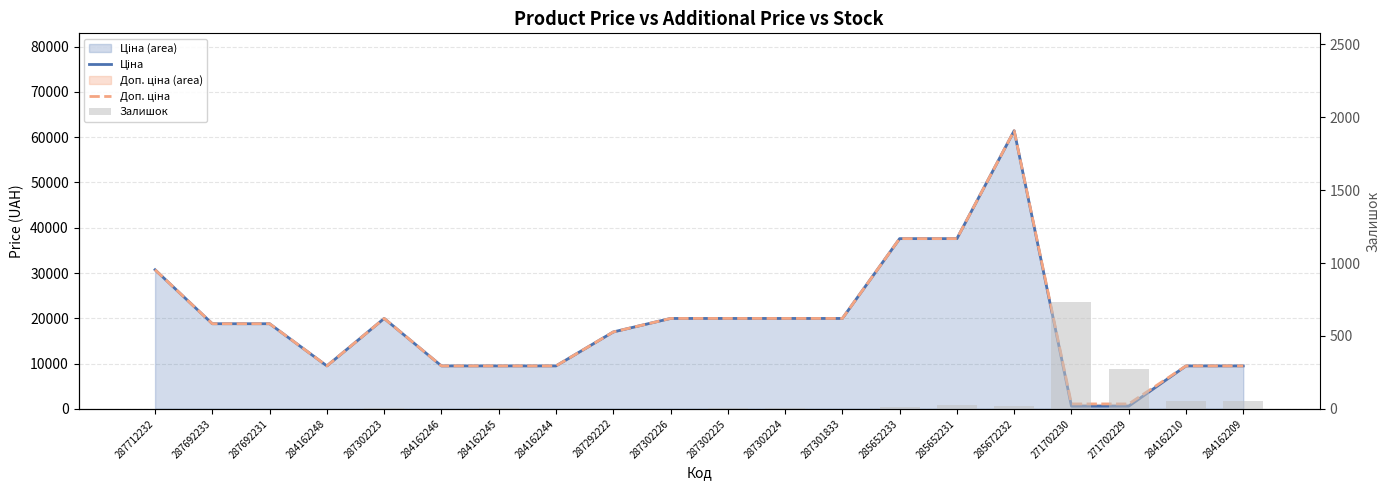

Reading left to right, list all the values displayed in this chart.

Ціна: 287712232=30717.1	287692233=18796.8	287692231=18796.8	284162248=9480.1	287302223=19964.2	284162246=9480.1	284162245=9480.1	284162244=9480.1	287292222=16976.3	287302226=19964.2	287302225=19964.2	287302224=19964.2	287301833=19964.2	285652233=37593.6	285652231=37593.6	285672232=61434.3	271702230=589.9	271702229=589.9	284162210=9480.1	284162209=9480.1
Доп. ціна: 287712232=30717.1	287692233=18796.8	287692231=18796.8	284162248=9480.1	287302223=19964.2	284162246=9480.1	284162245=9480.1	284162244=9480.1	287292222=16976.3	287302226=19964.2	287302225=19964.2	287302224=19964.2	287301833=19964.2	285652233=37593.6	285652231=37593.6	285672232=61434.3	271702230=1081.7	271702229=1081.7	284162210=9480.1	284162209=9480.1
Залишок: 287712232=0.0	287692233=0.0	287692231=0.0	284162248=0.0	287302223=7.0	284162246=0.0	284162245=8.0	284162244=2.0	287292222=2.0	287302226=0.0	287302225=5.0	287302224=3.0	287301833=0.0	285652233=13.0	285652231=23.0	285672232=16.0	271702230=736.0	271702229=273.0	284162210=56.0	284162209=53.0